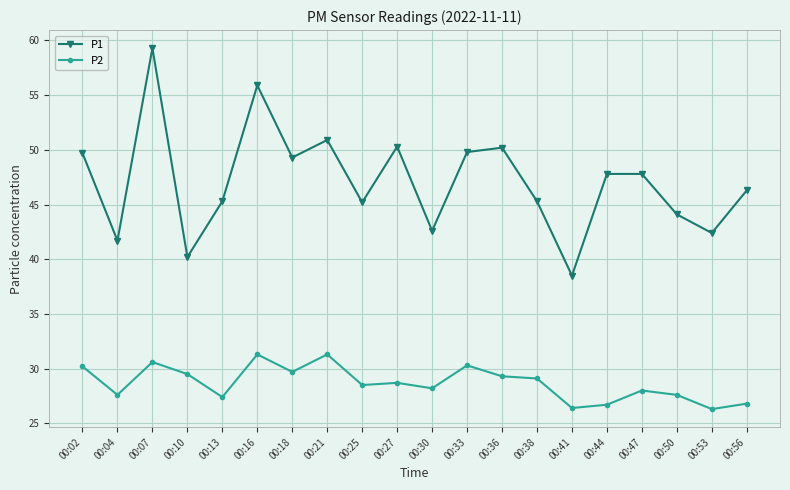

The P1 series shows 49.7 at 00:02. True or false?

True